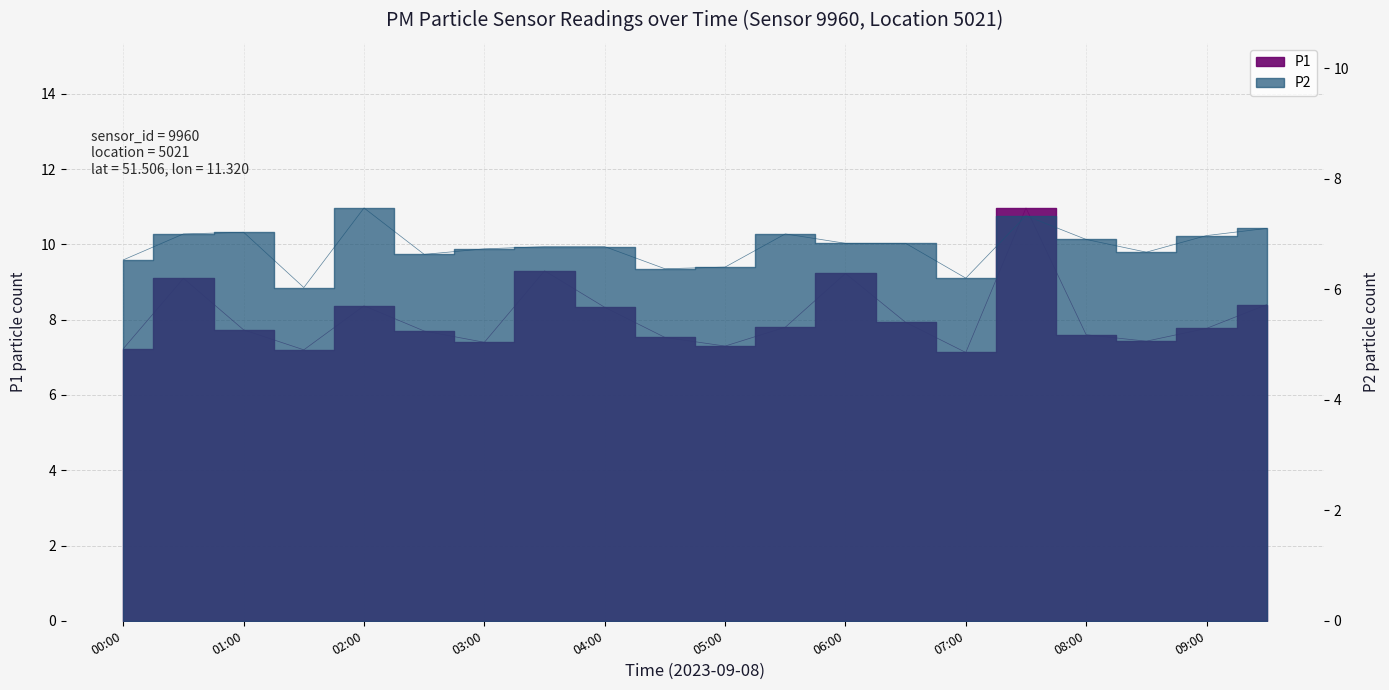

Reading left to right, what are all the values shown in this chart?

P1: 7.2	9.1	7.7	7.2	8.4	7.7	7.4	9.3	8.3	7.5	7.3	7.8	9.2	7.9	7.1	11.0	7.6	7.4	7.8	8.4
P2: 6.5	7.0	7.0	6.0	7.5	6.6	6.7	6.8	6.8	6.4	6.4	7.0	6.8	6.8	6.2	7.3	6.9	6.7	7.0	7.1